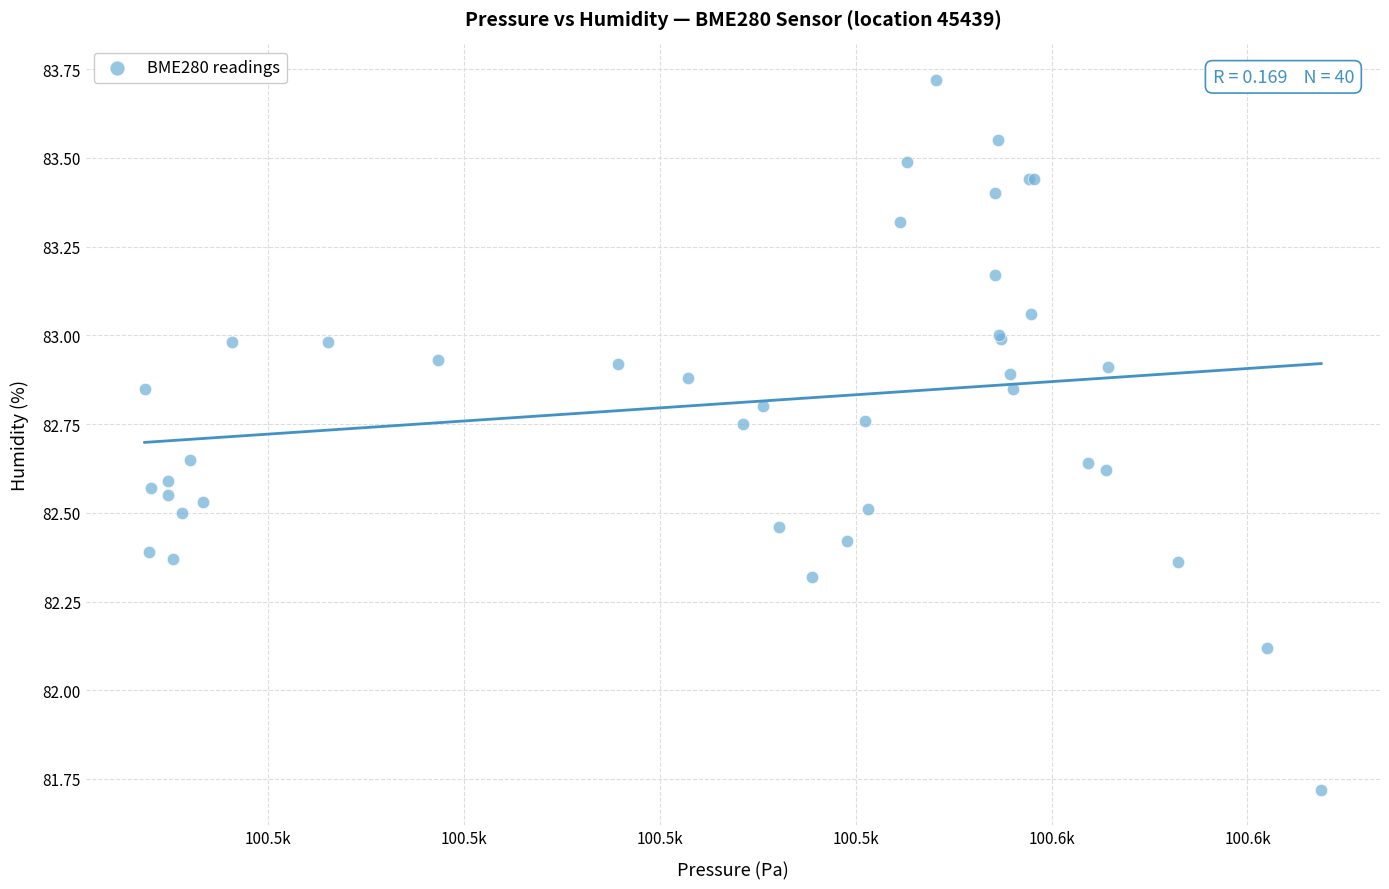

What Y value in the scatter plot is closest to 82?

82.1